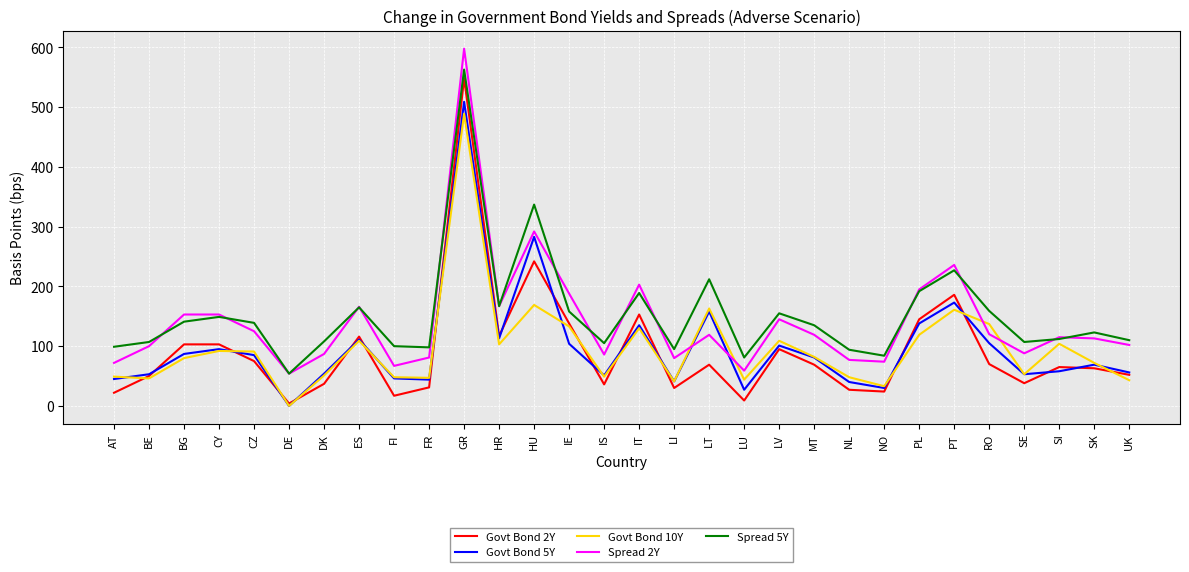

At how many categories does at least one series exceed 146?

13